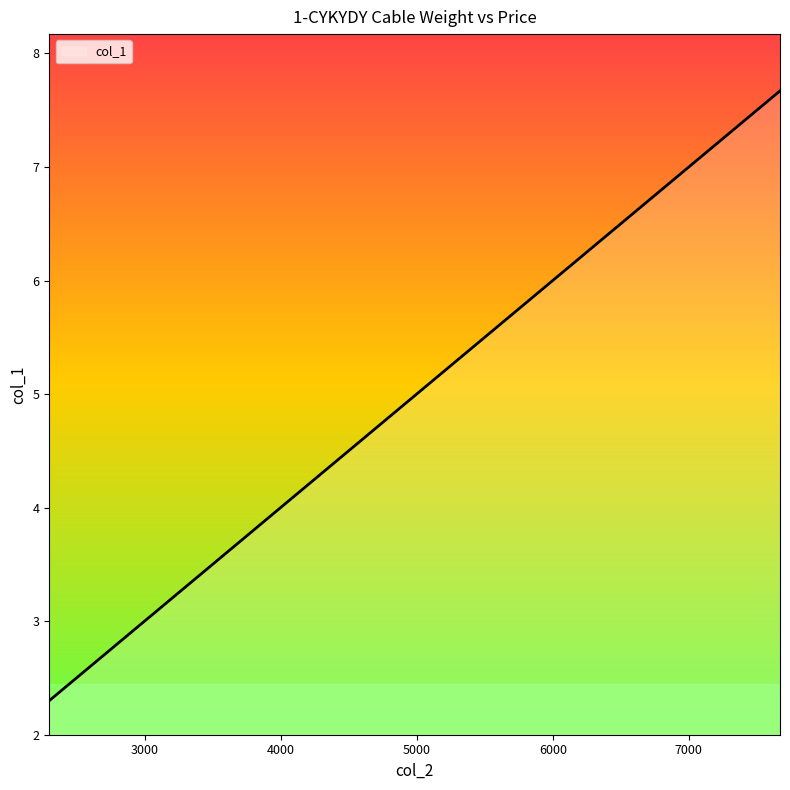

What is the maximum value shown in the chart?

7.7